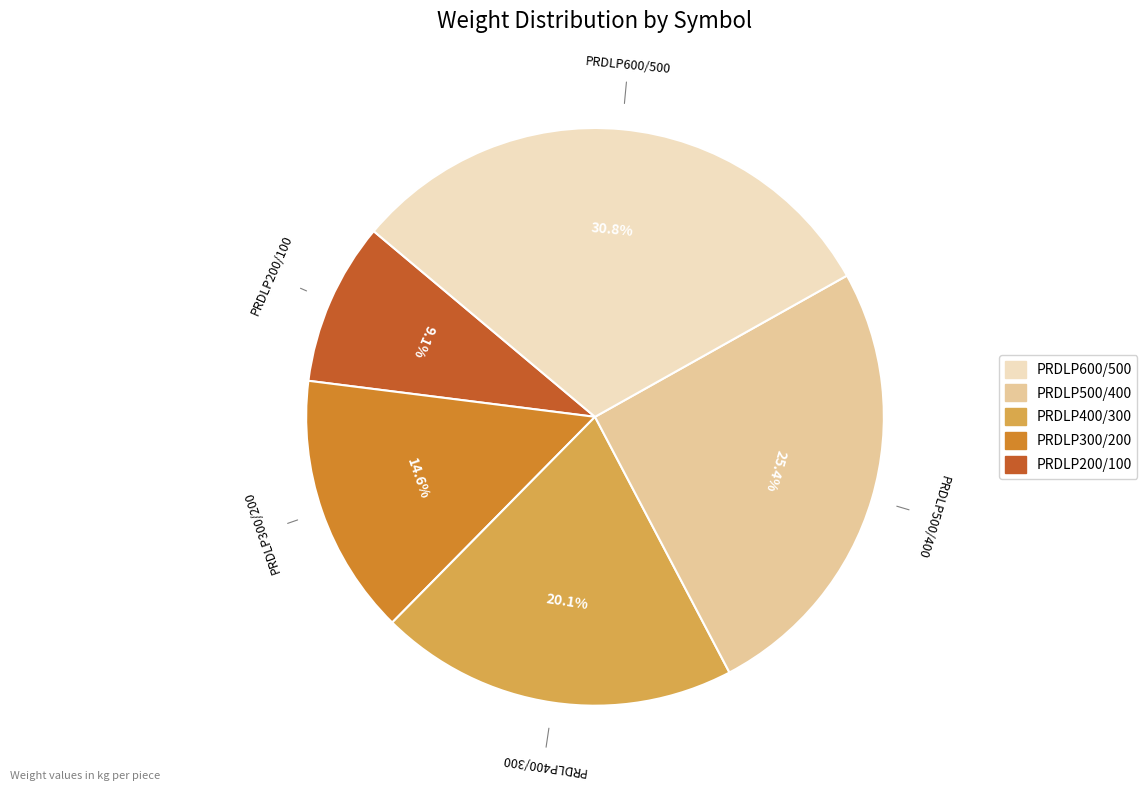

How many segments does this pie chart have?

5